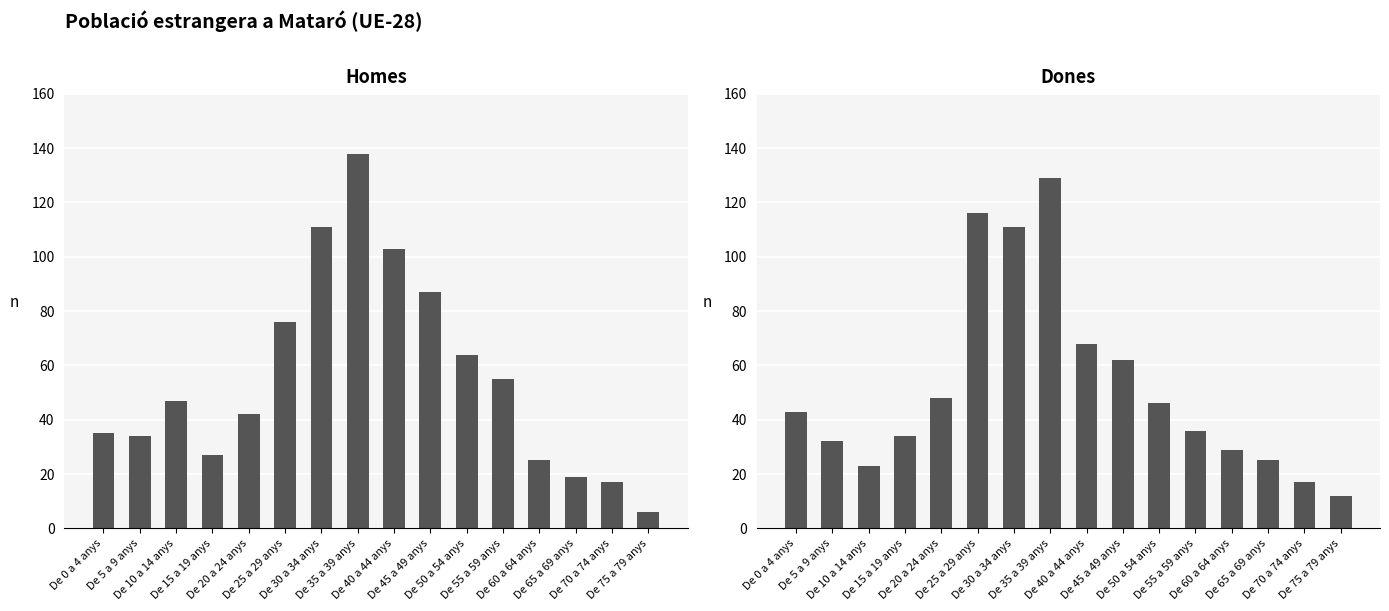

What value does the Homes series have at De 45 a 49 anys, to the nearest 50?

100